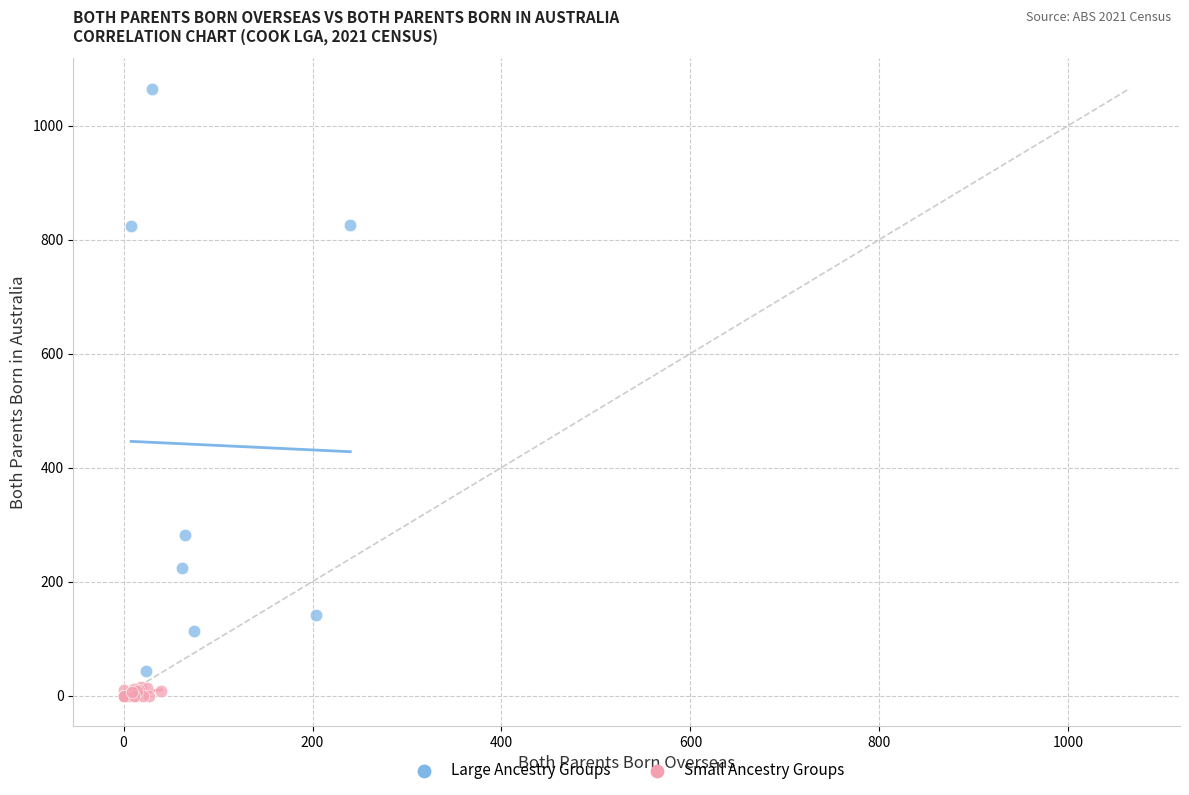

Which series contains the highest Y value?

Large Ancestry Groups